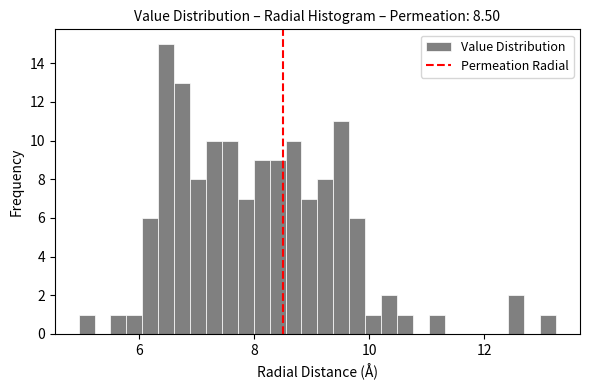

Read against the x-axis, roughly where is the centre of the tallest bar?

6.4